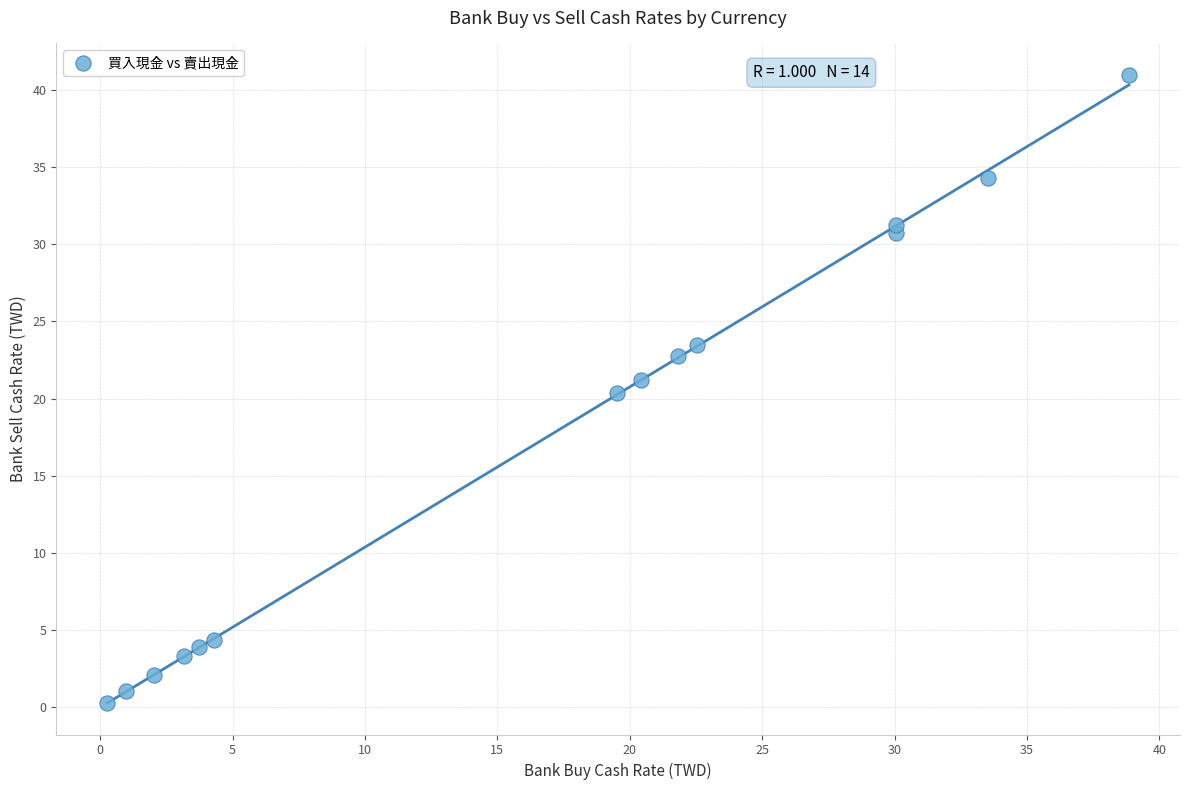

What is the range of Y values (max minus min)?

40.7